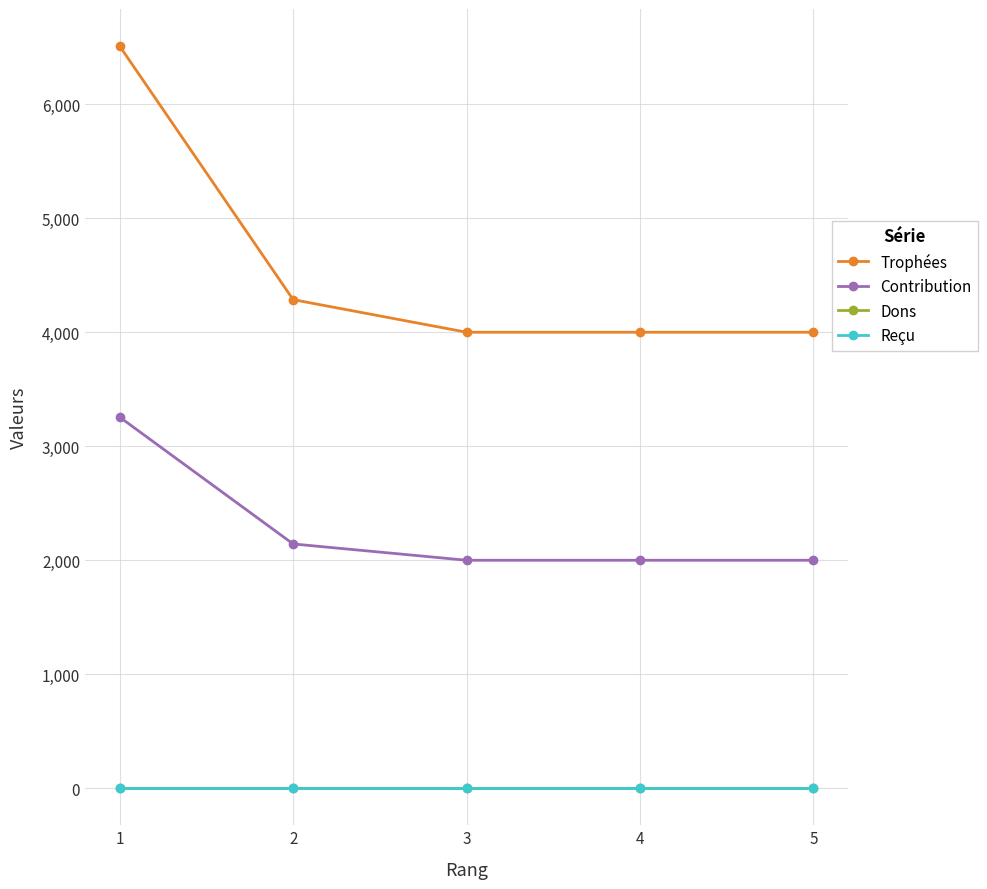

Does the chart have visible grid lines?

Yes